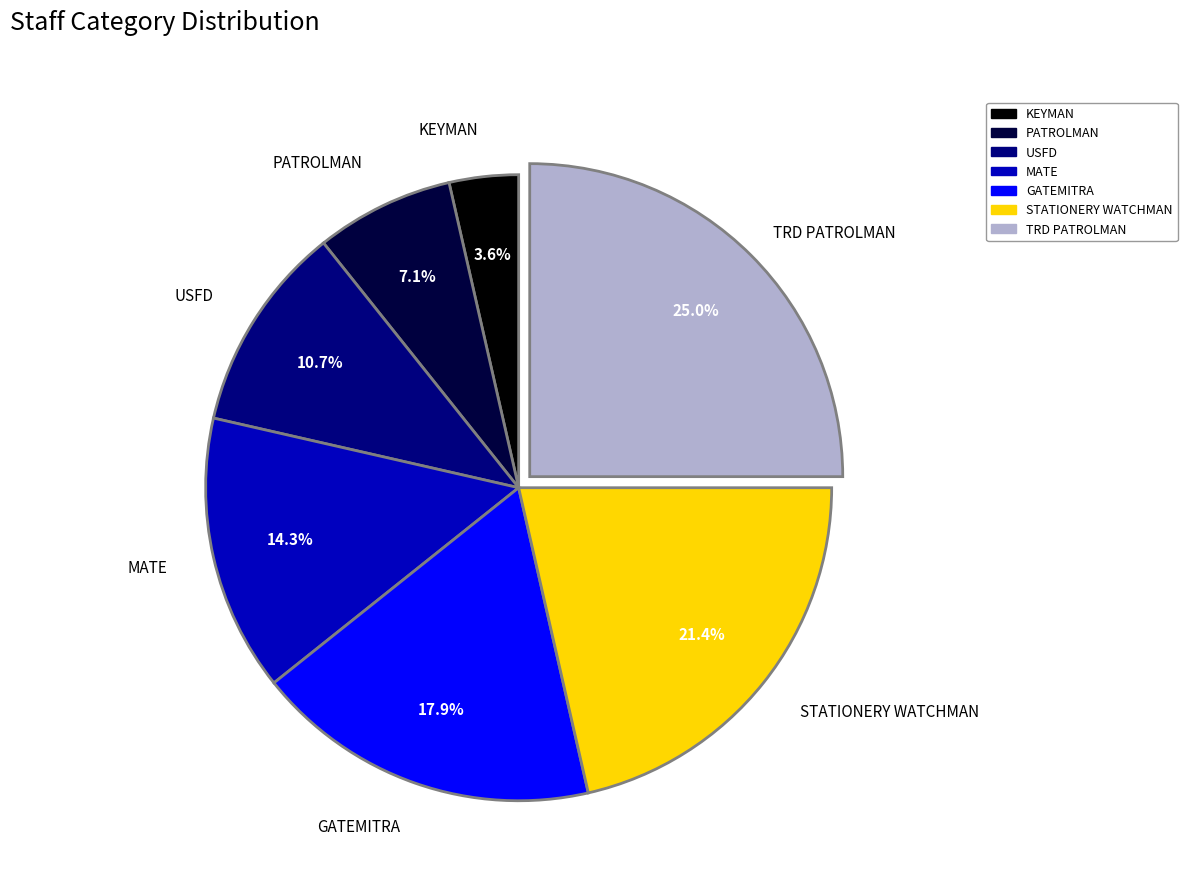

Between TRD PATROLMAN and GATEMITRA, which is larger?

TRD PATROLMAN